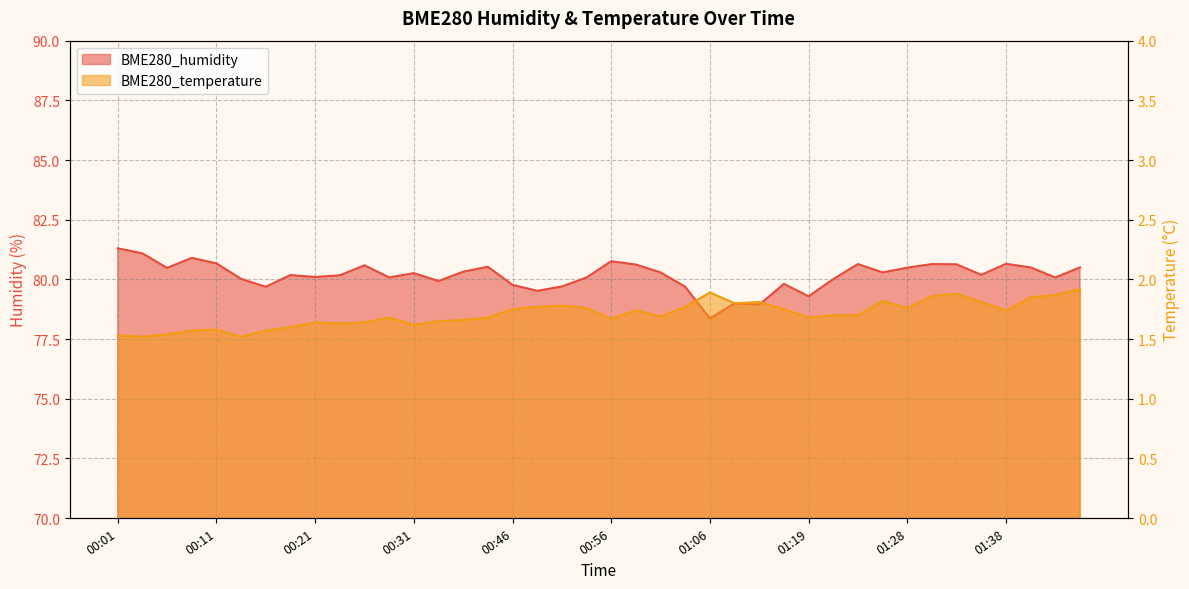

The value of BME280_temperature at 01:38 is 2.7. True or false?

False